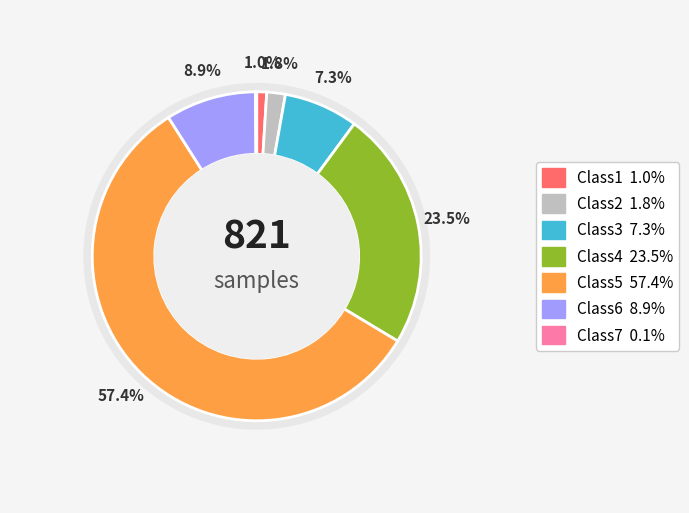

Between Class6 and Class4, which is larger?

Class4